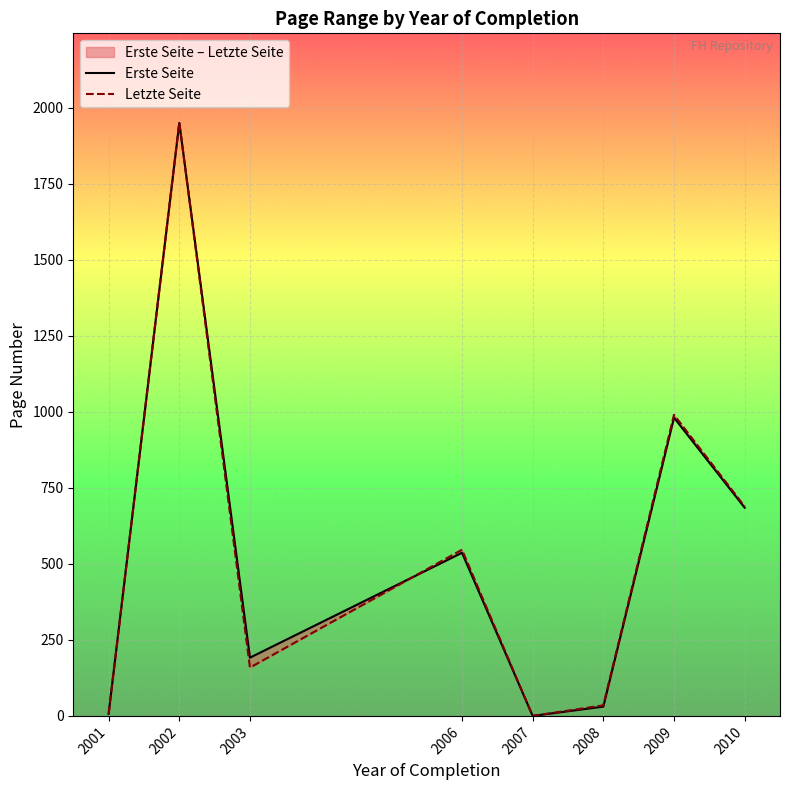

List the series in order of their peak value, highest first.

Letzte Seite, Erste Seite